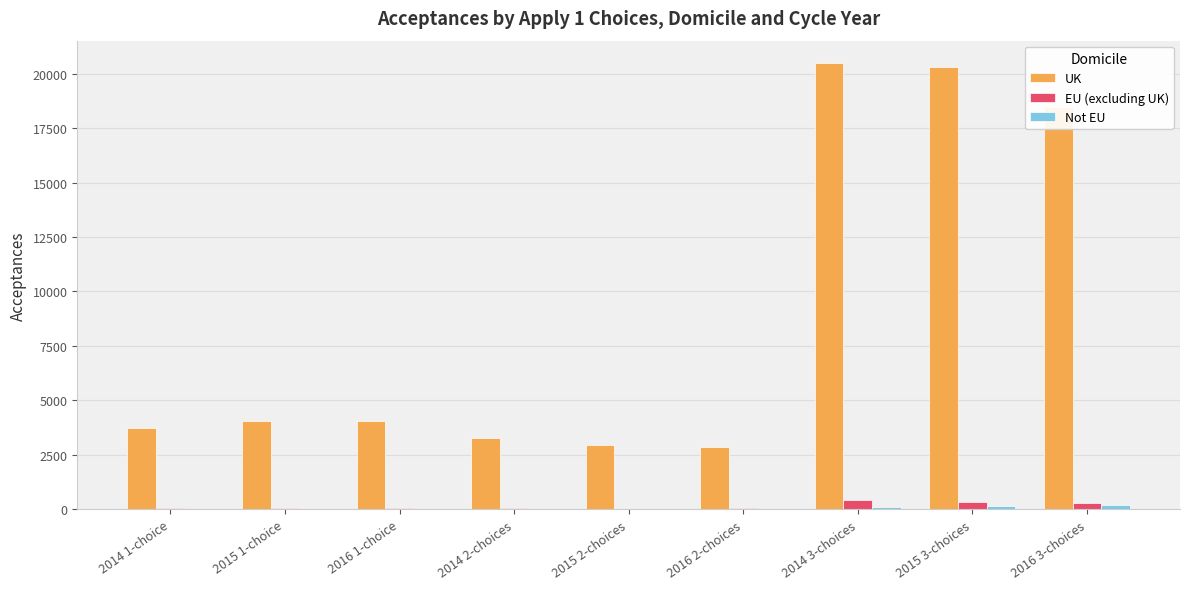

What is the sum of all UK values?

80145